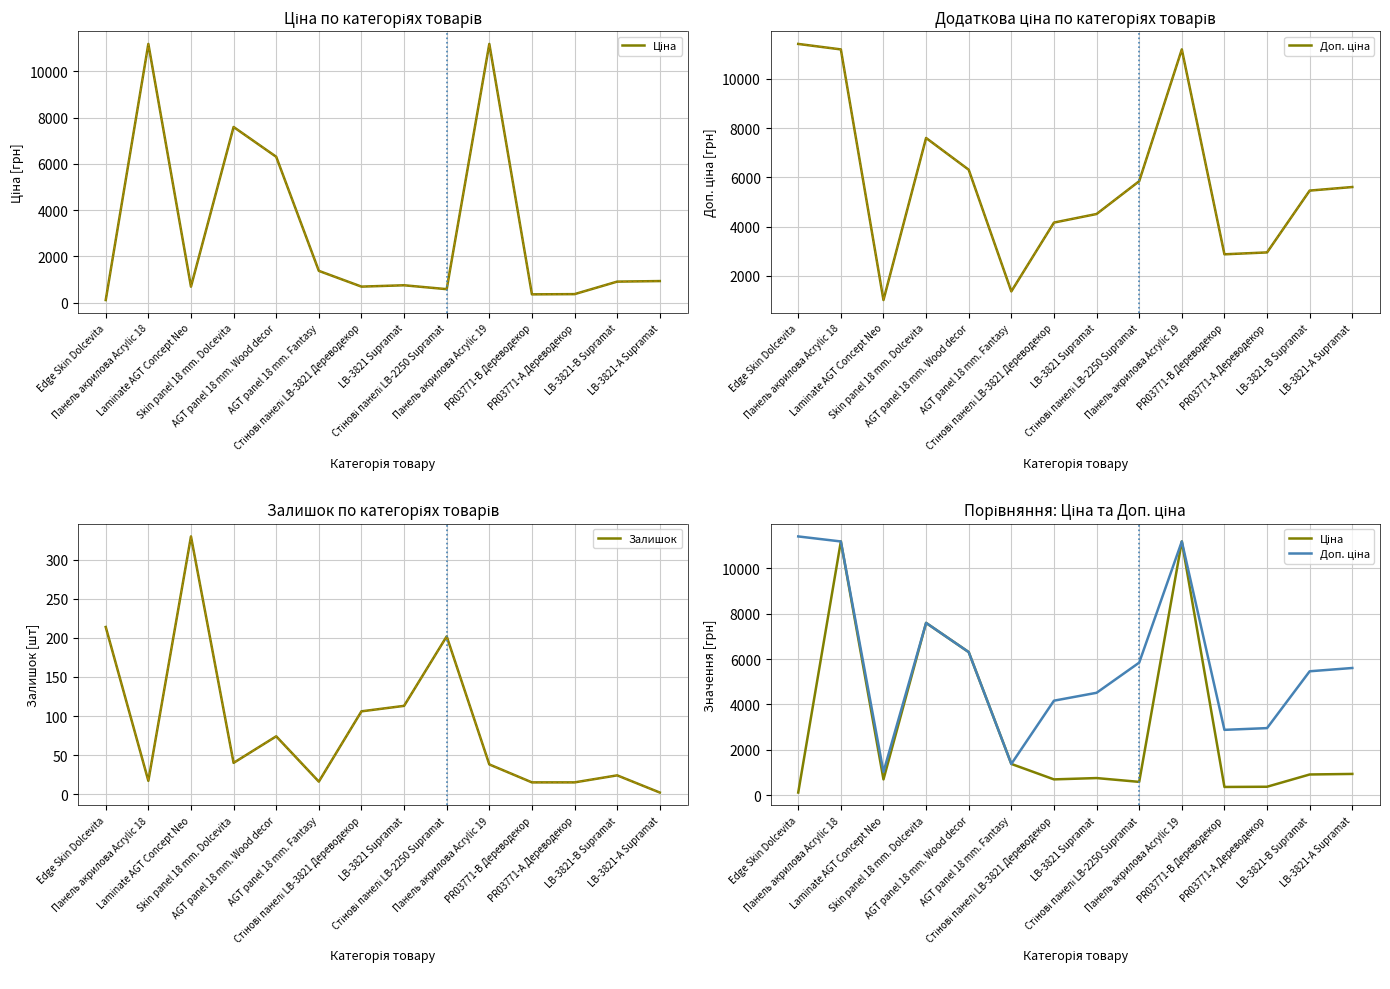

What position from the right is AGT panel 18 mm. Fantasy?

9